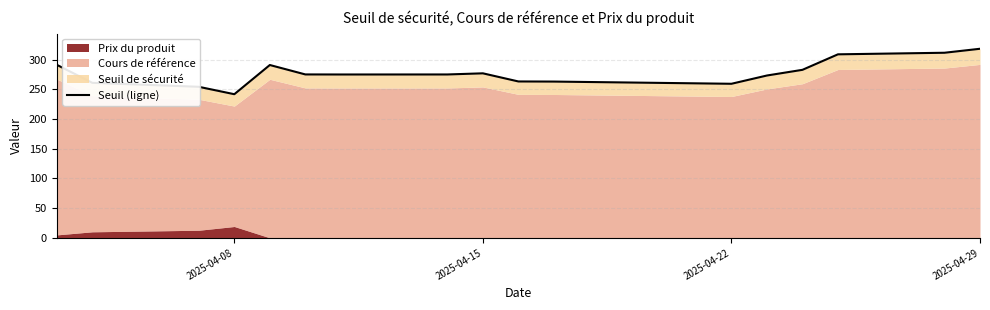

What is the maximum value shown in the chart?

318.3